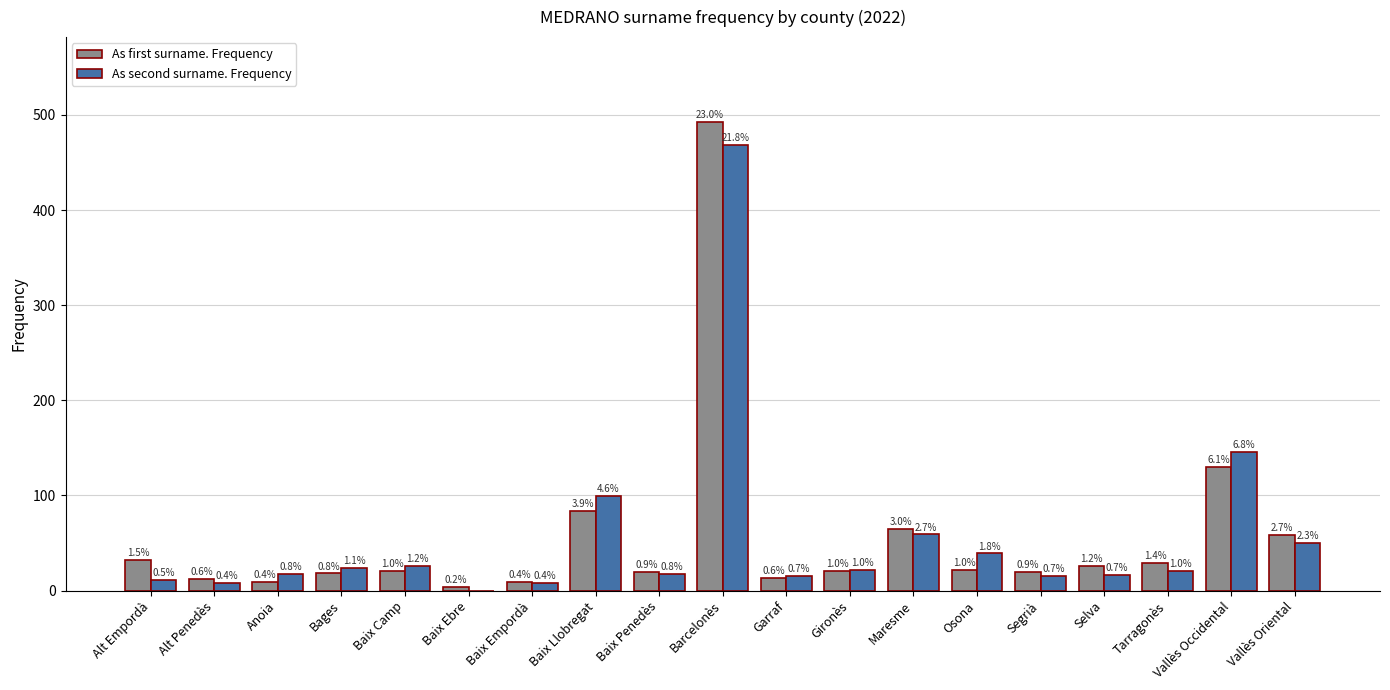

What is the sum of all As first surname. Frequency values?

1086